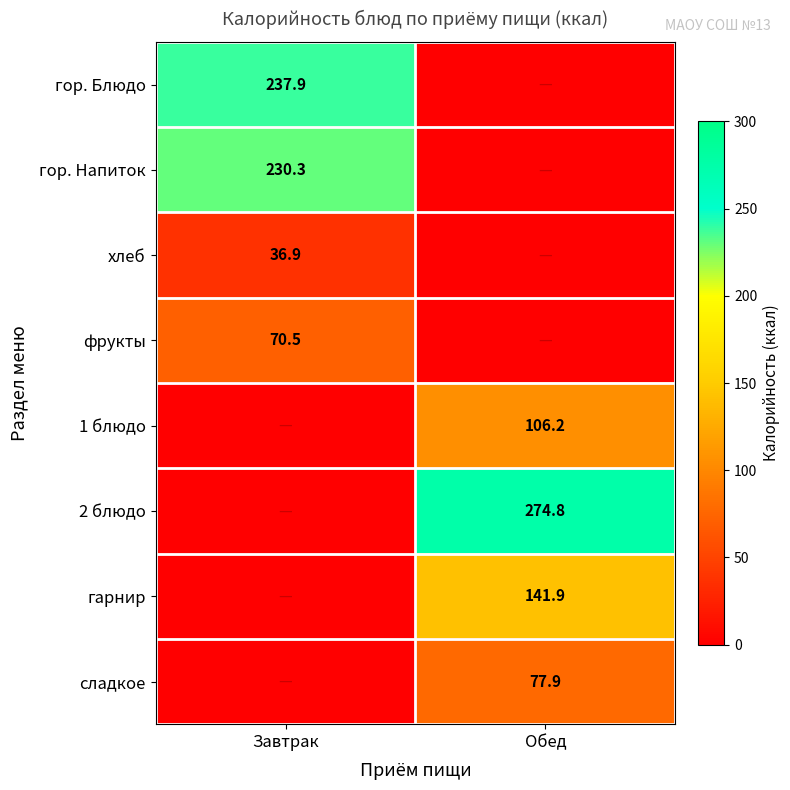

Is the value of фрукты at Завтрак greater than the value of гор. Блюдо at Завтрак?

No